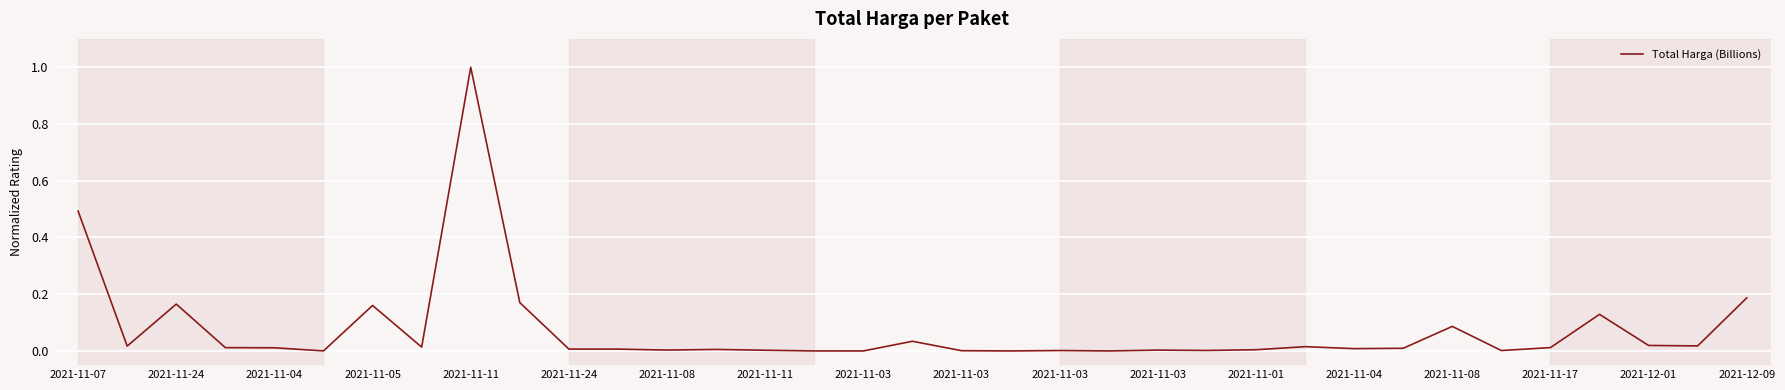

What is the difference between the maximum and minimum values?

1.0